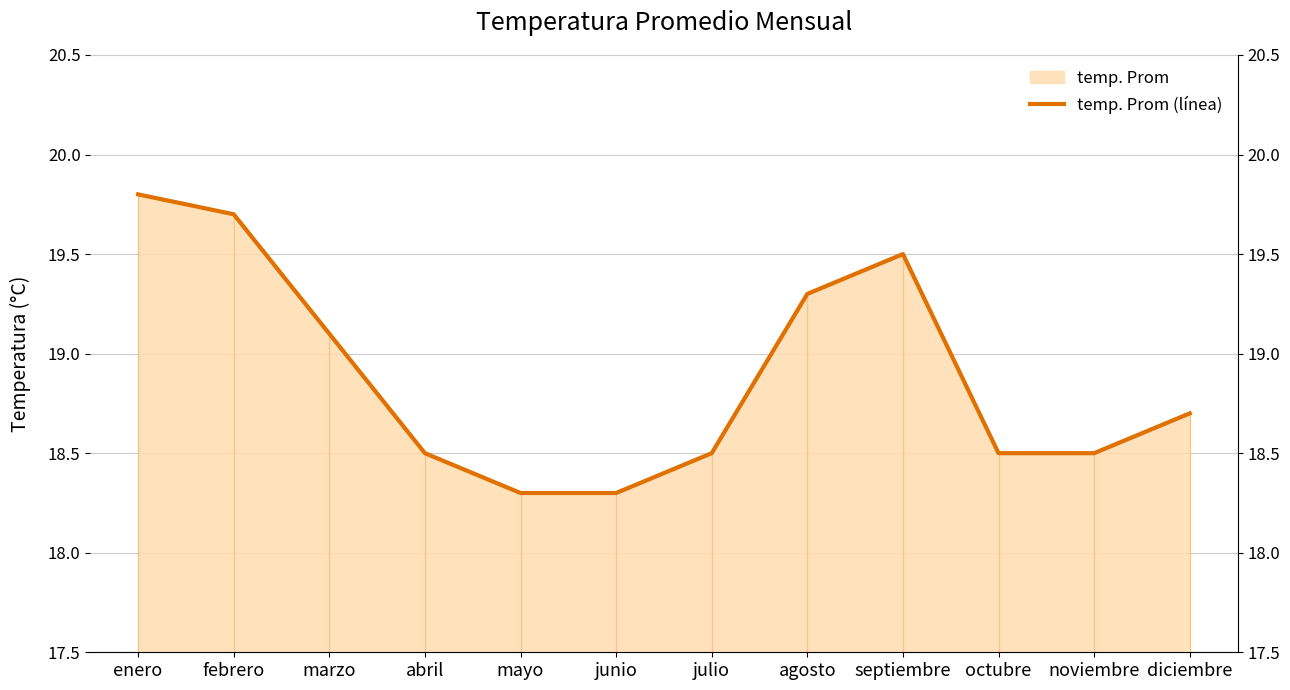

Reading left to right, transcribe all the data shown in this chart.

enero=19.8	febrero=19.7	marzo=19.1	abril=18.5	mayo=18.3	junio=18.3	julio=18.5	agosto=19.3	septiembre=19.5	octubre=18.5	noviembre=18.5	diciembre=18.7